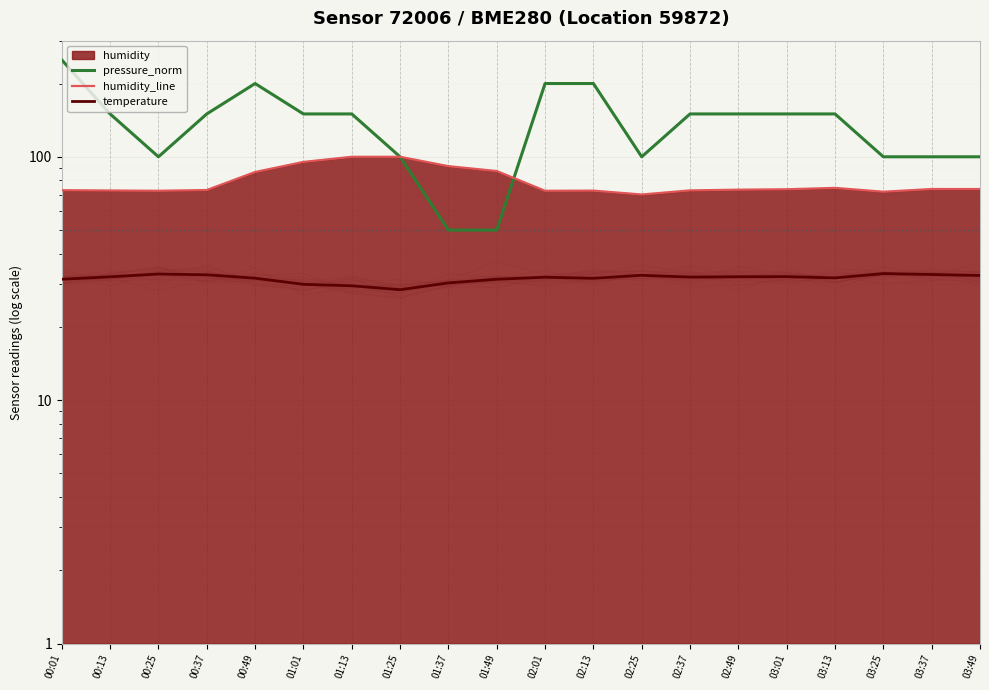

Between which two adjacent categories do pressure_norm and humidity_line first intersect?

01:13 and 01:25